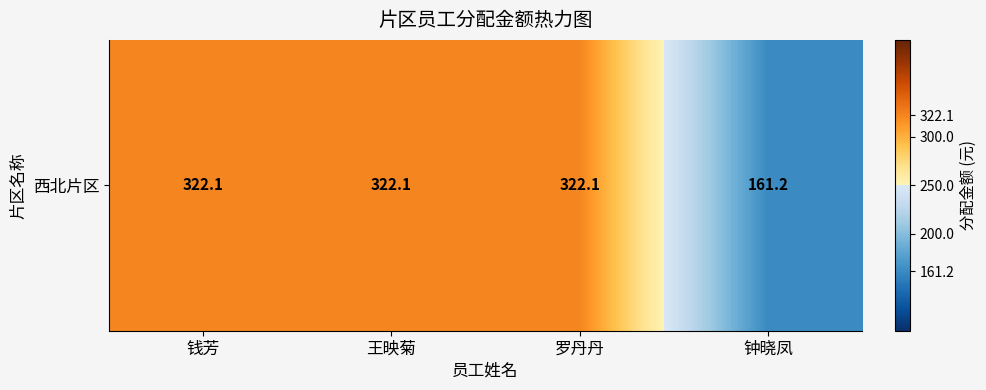

Which has a higher value, 罗丹丹 or 钱芳?

罗丹丹